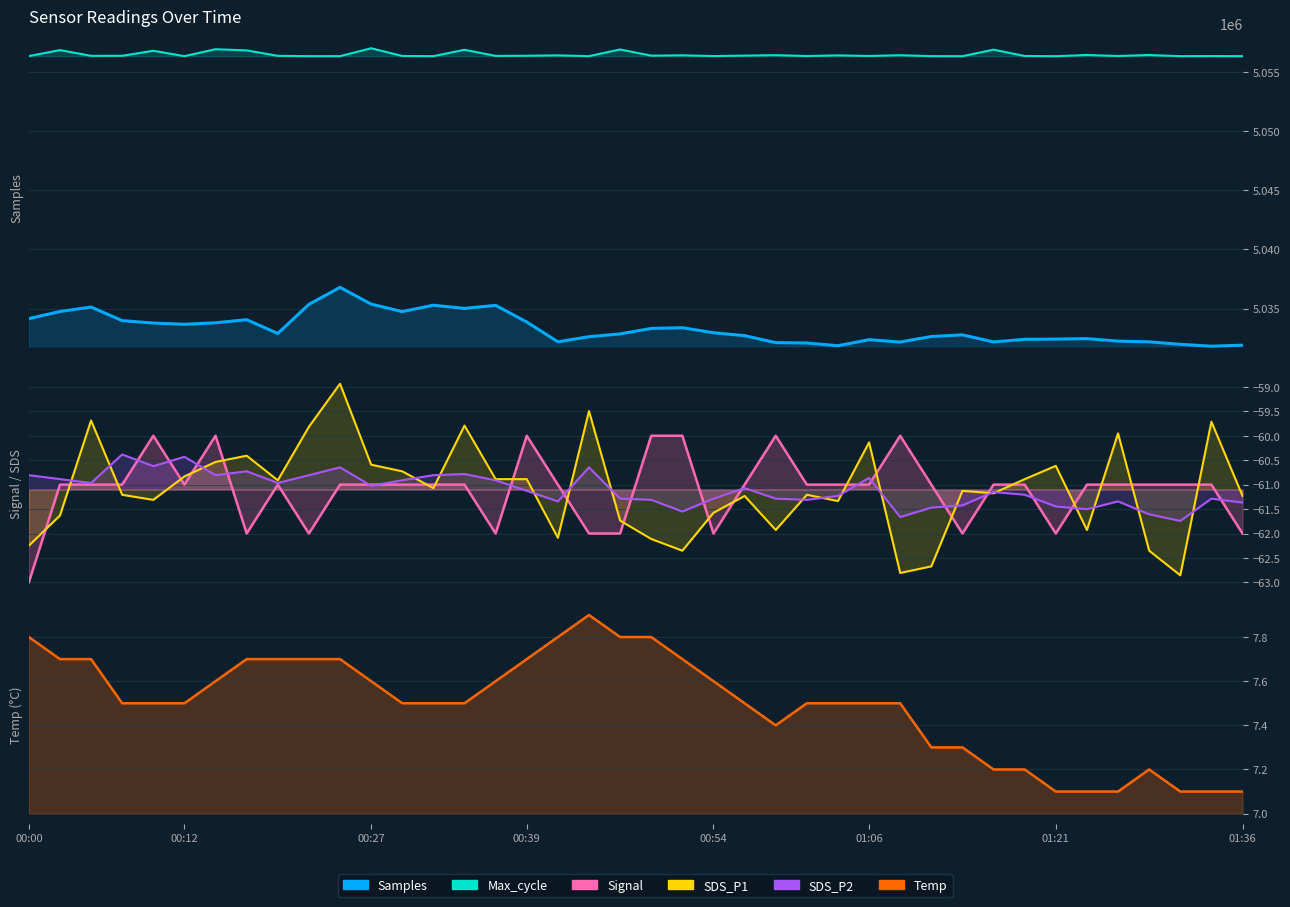

Between 23 and 01:36, which is larger?

01:36